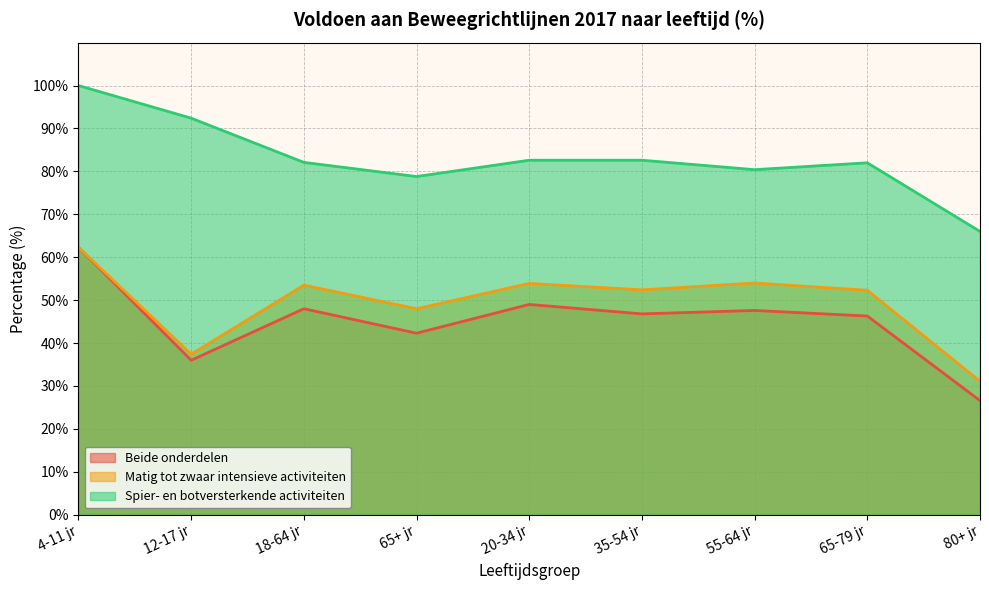

The Matig tot zwaar intensieve activiteiten series shows 30.5 at 65-79 jr. True or false?

False